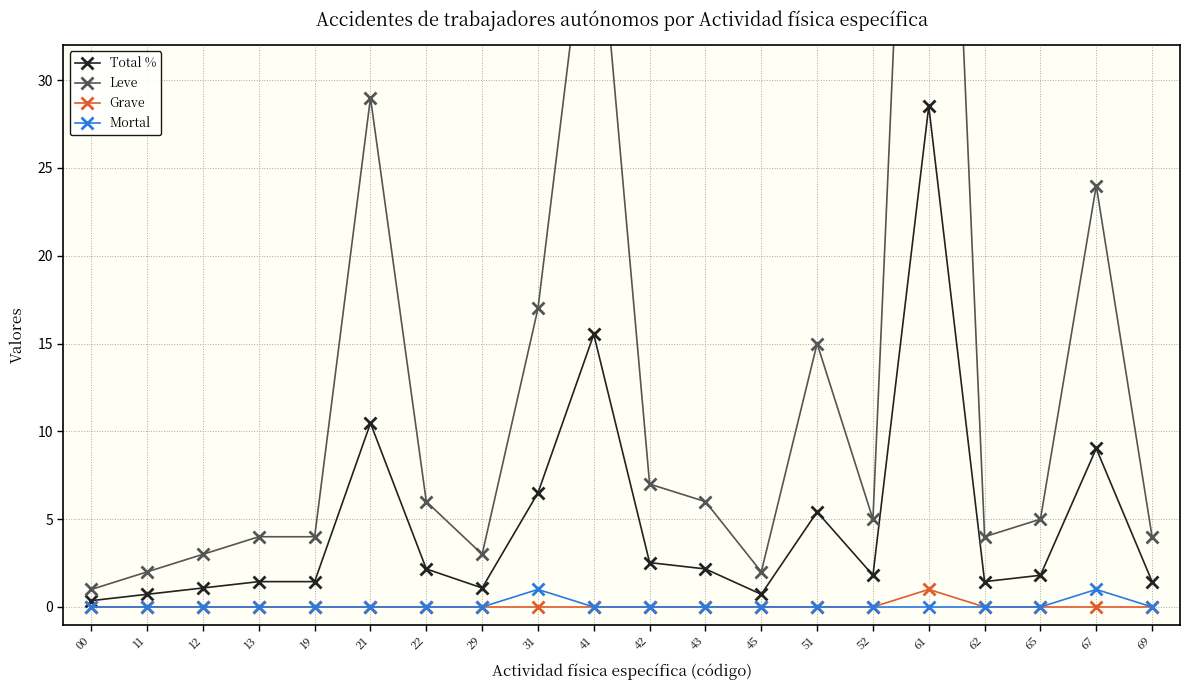

In Leve, how many points are higher than both neighbors (excluding endpoints)?

5